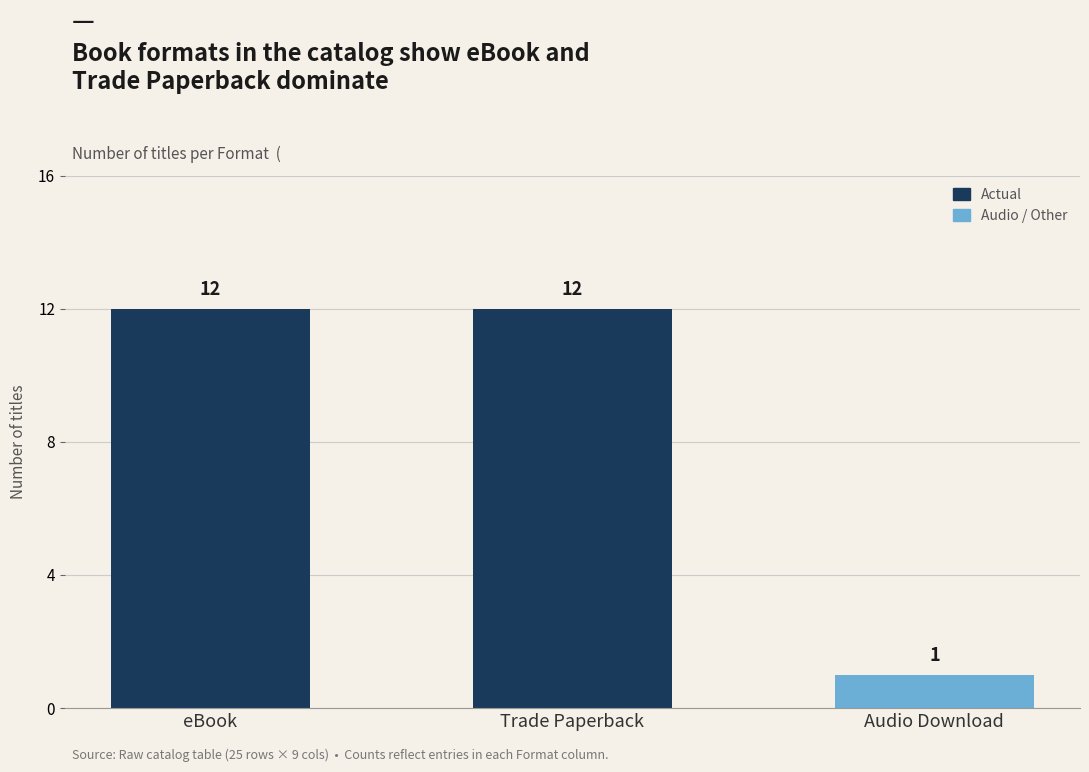

What is the difference between the values at Trade Paperback and Audio Download?

11